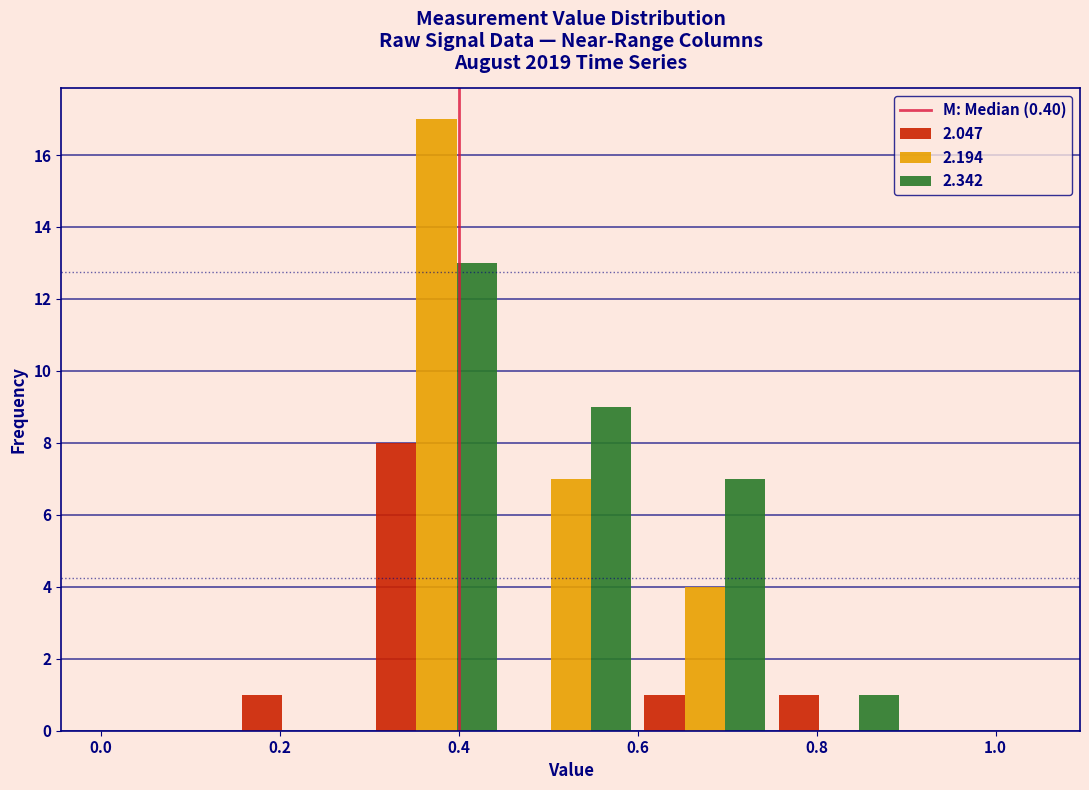

What is the height of the 2.342 bar covering 0.60 to 0.75 on the x-axis? Neither the bar edges nor the heights are printed on the chart, so give them approximately, as read against the axes.

7